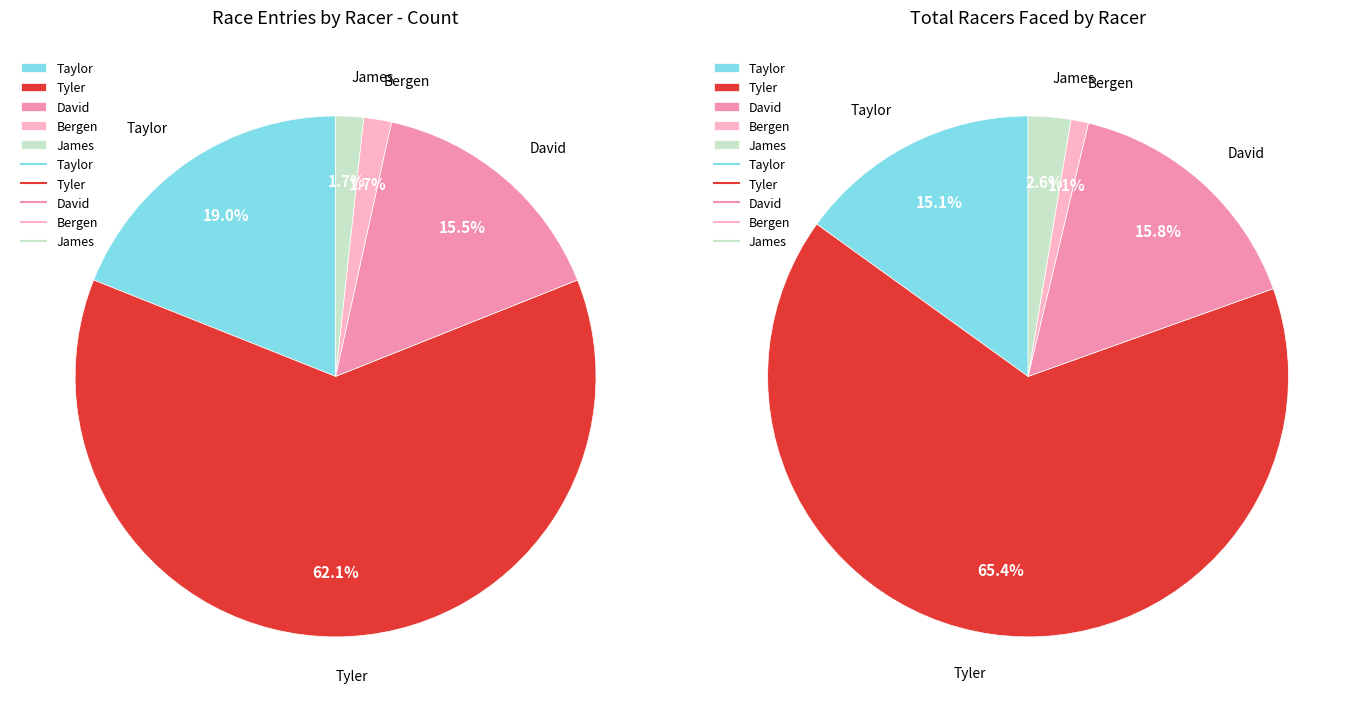

To the nearest percent, what portion does Bergen represent?

2%